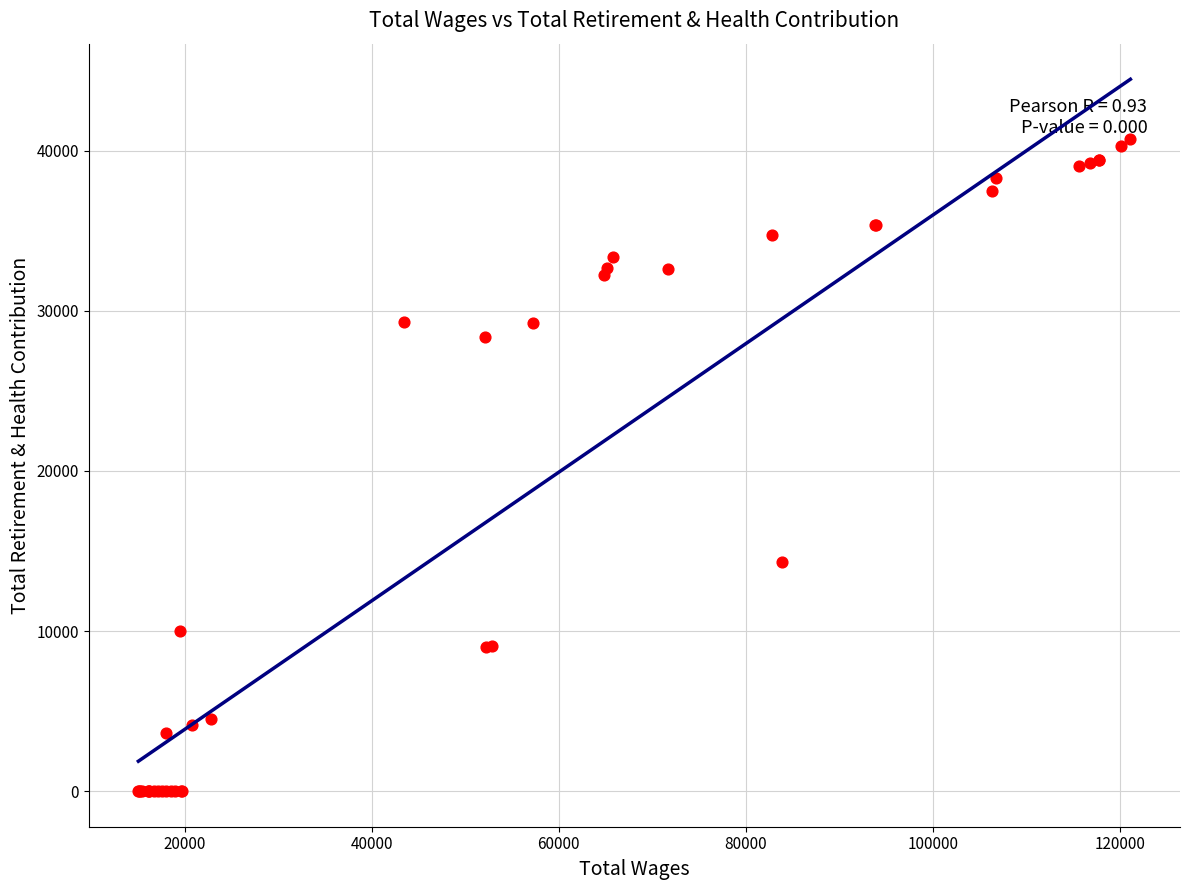

What Y value in the scatter plot is closest to 20363?

14303